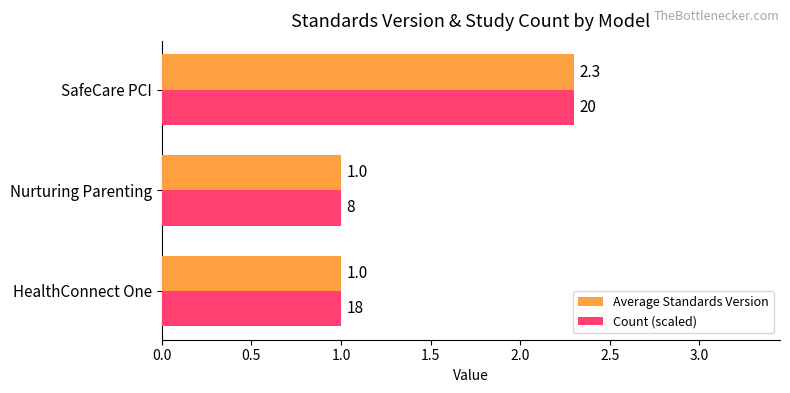

What is the average value of the Count (scaled) series?

1.4